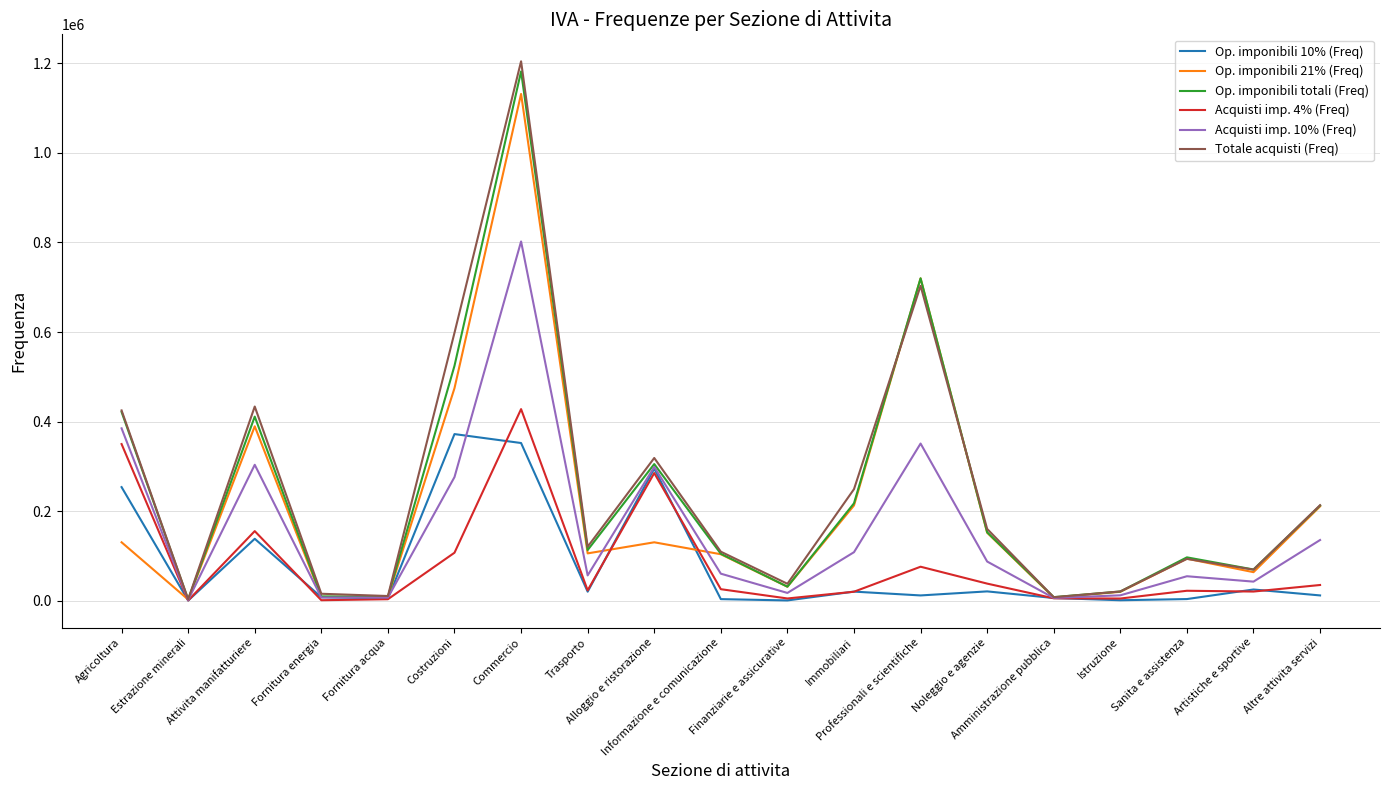

At which category is the sum across all series the highest?

Commercio